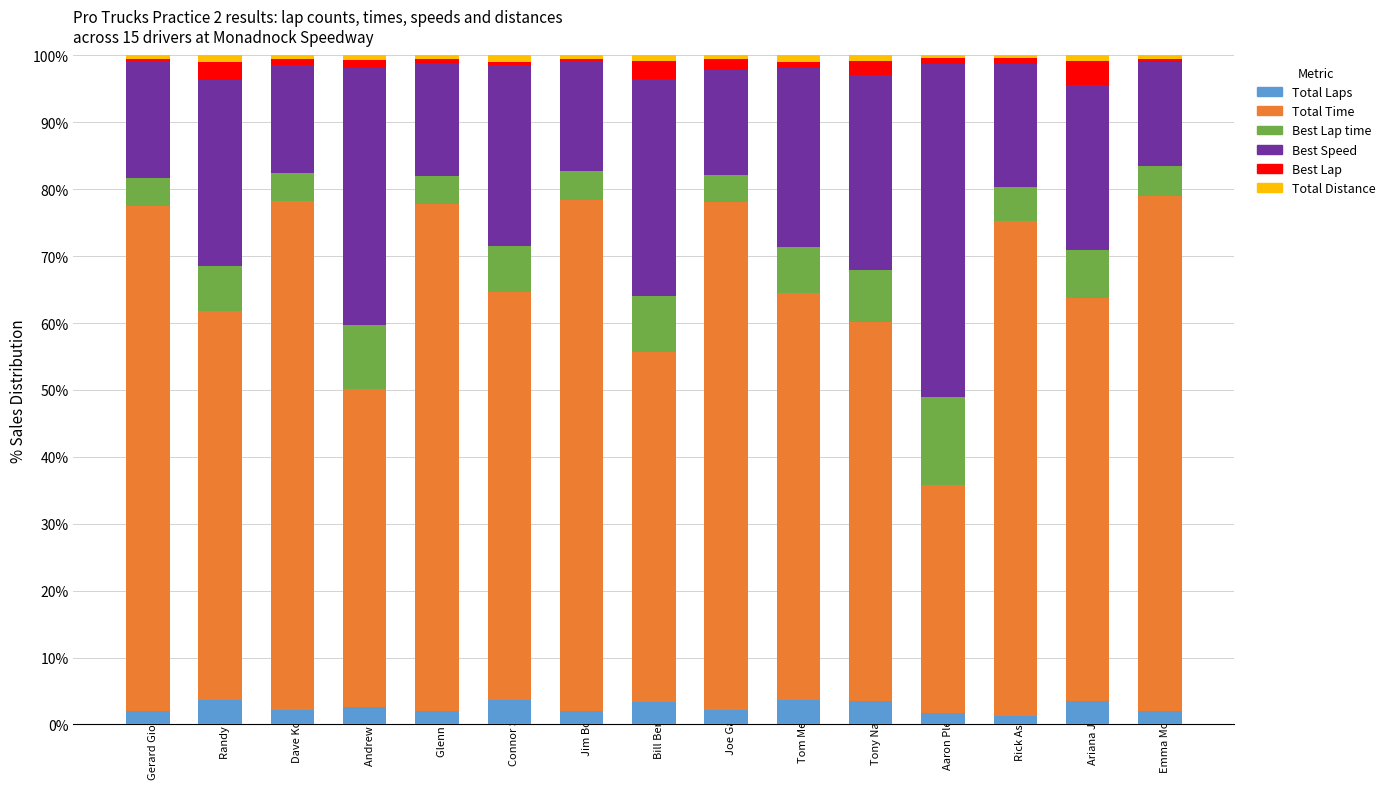

What is the maximum value for Total Laps?

3.7